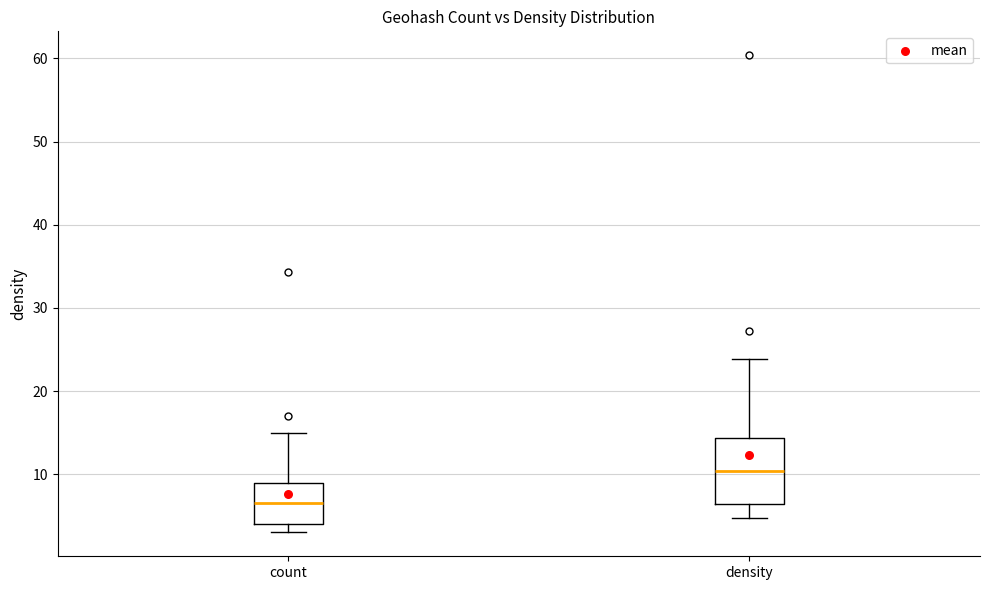

Reading left to right, transcribe this box plot: for each box, give where its median line is, the range the box spans, and where its two whiskers end, as read against the y-axis. The values are not printed on the chart, so give them approximately, as read against the axis.

count: median 7, box 4 to 9, whiskers 3 to 15
density: median 10, box 6 to 14, whiskers 5 to 24